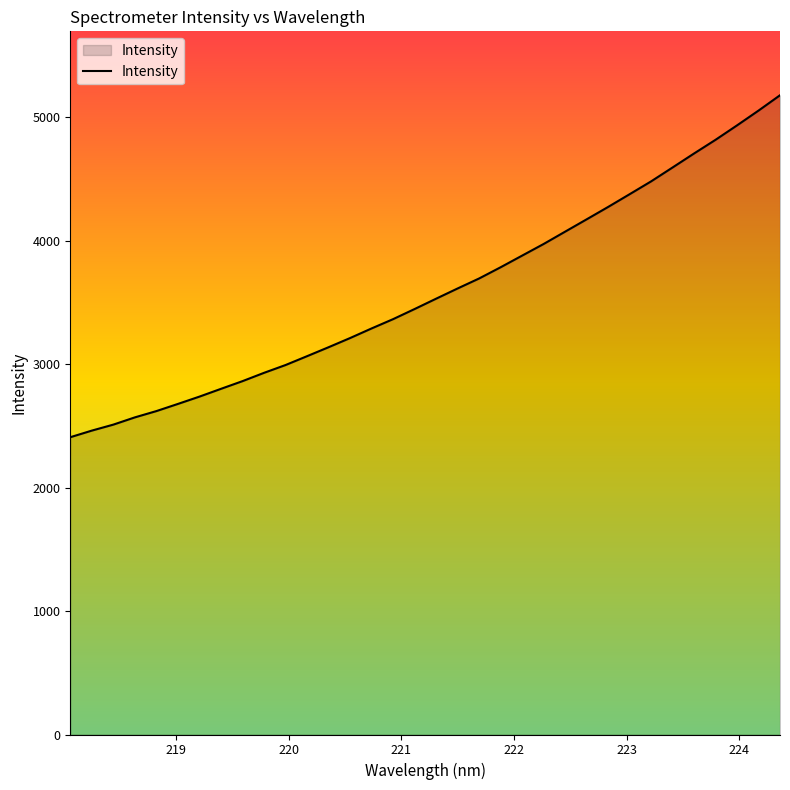

What is the difference between the maximum and minimum values?

2770.3